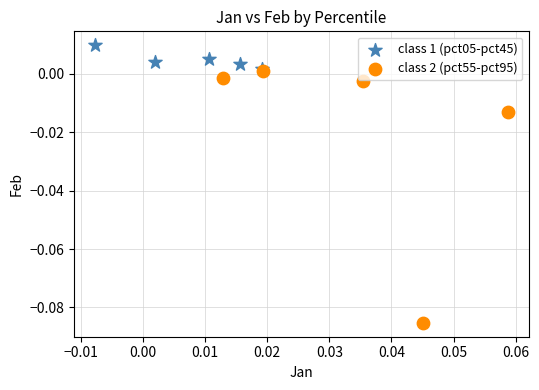

Which series contains the lowest Y value?

class 2 (pct55-pct95)